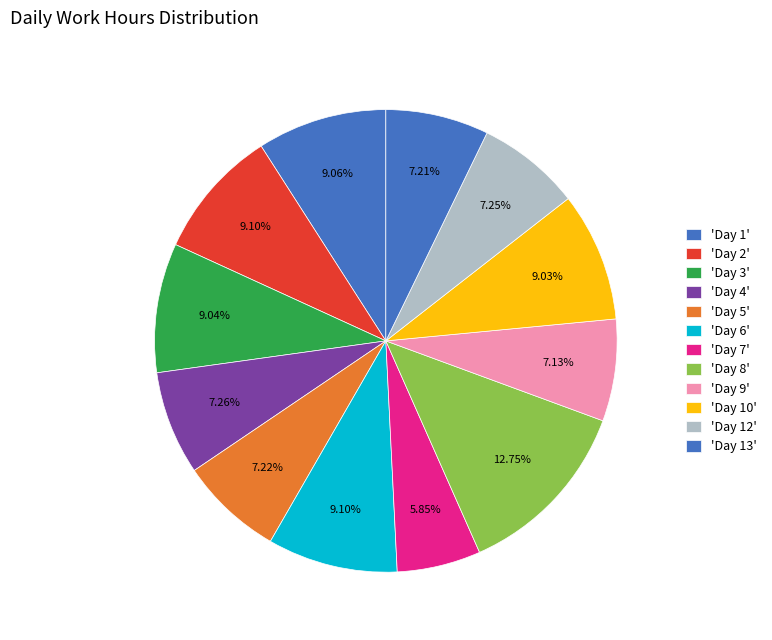

How many slices are in this pie chart?

12